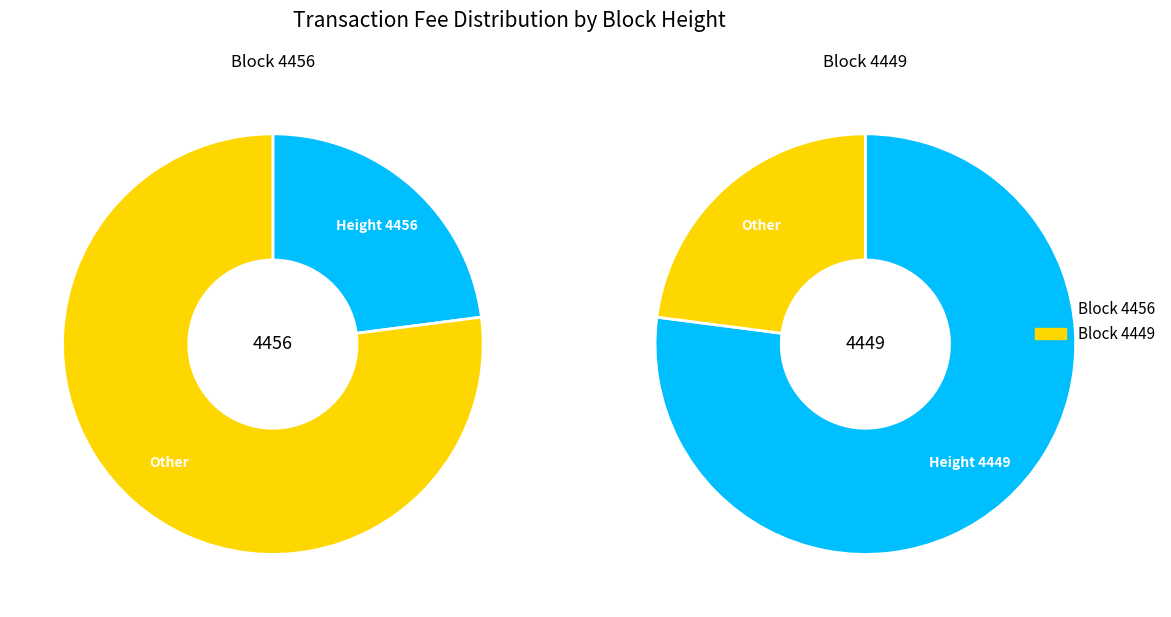

How many slices are in this pie chart?

2